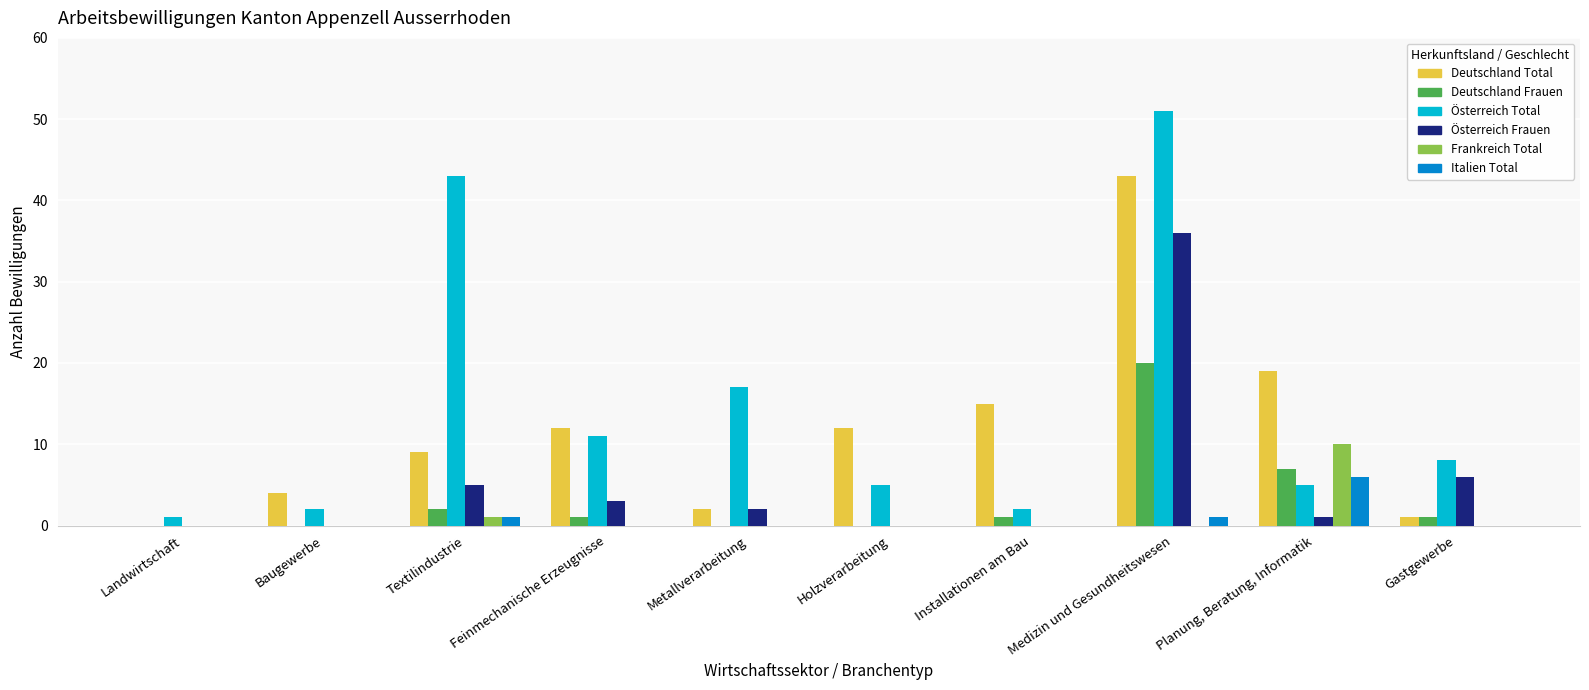

What is the highest value of the Österreich Total series?

51